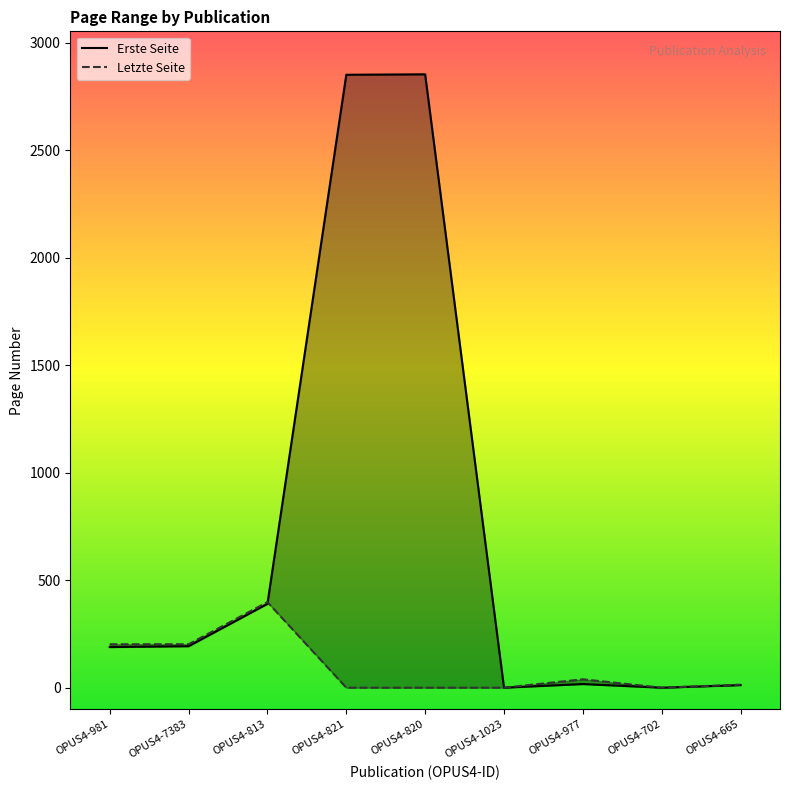

What is the difference between the maximum and second lowest values in the Letzte Seite series?

398